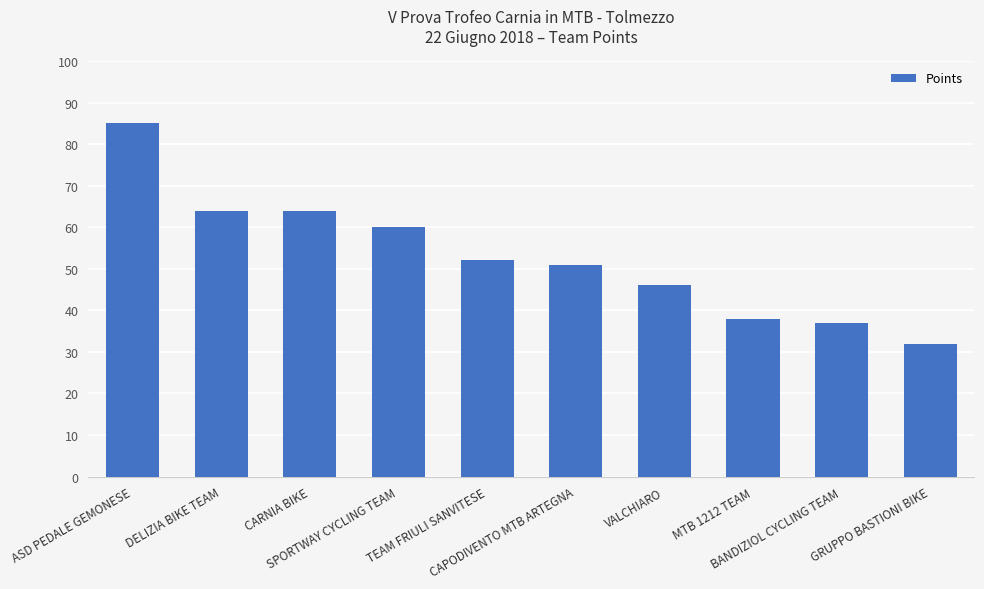

What is the difference between the values at CARNIA BIKE and SPORTWAY CYCLING TEAM?

4